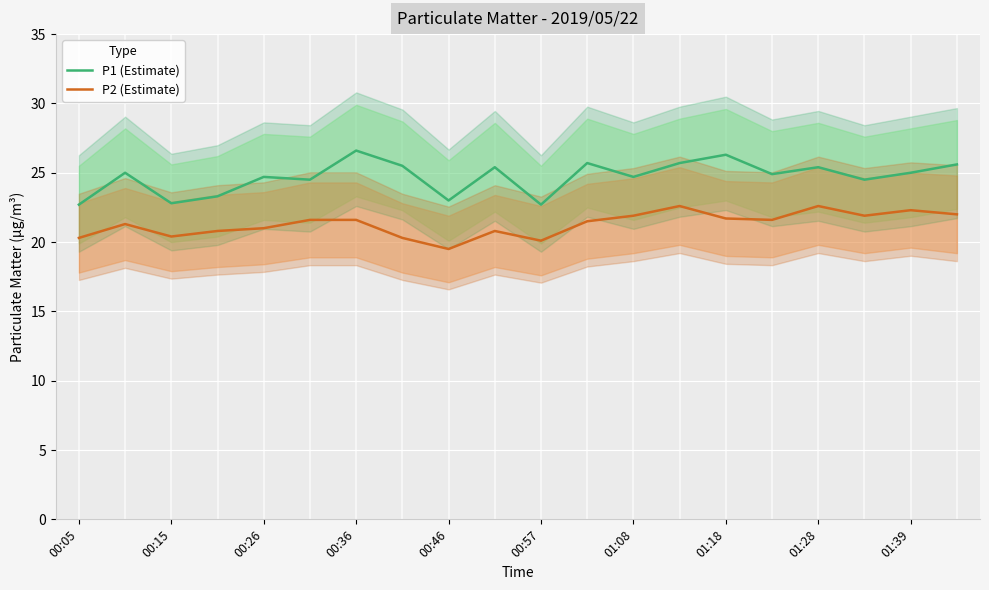

At which category does P1 (Estimate) reach its first local valley?

00:15